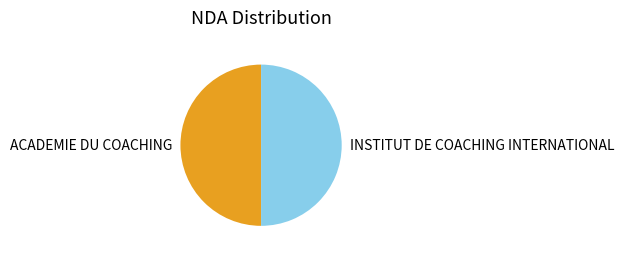

Is the sum of INSTITUT DE COACHING INTERNATIONAL and ACADEMIE DU COACHING greater than half?

Yes